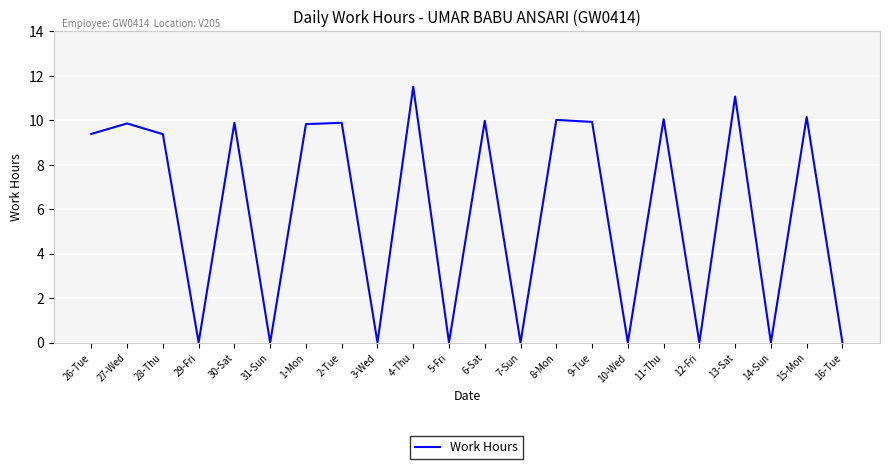

Is this an area chart (filled region under the line)?

No